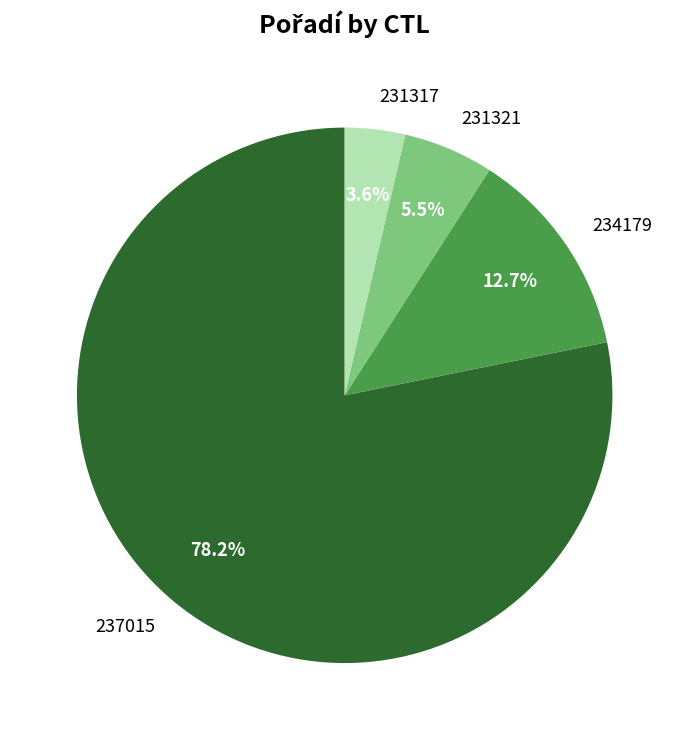

What percentage is the 234179 slice, to the nearest percent?

13%